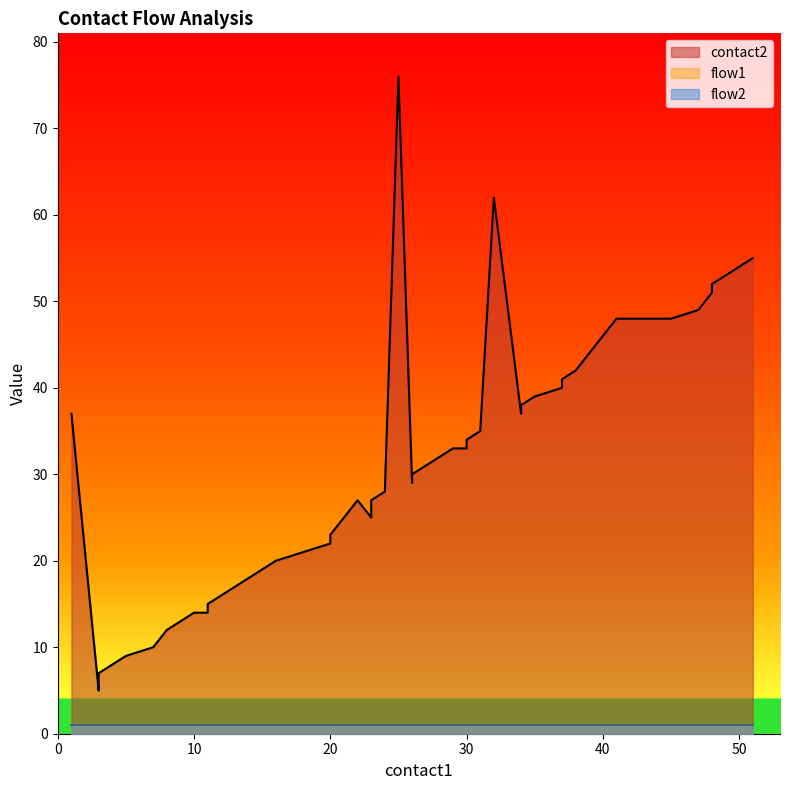

How many series are shown in this chart?

3